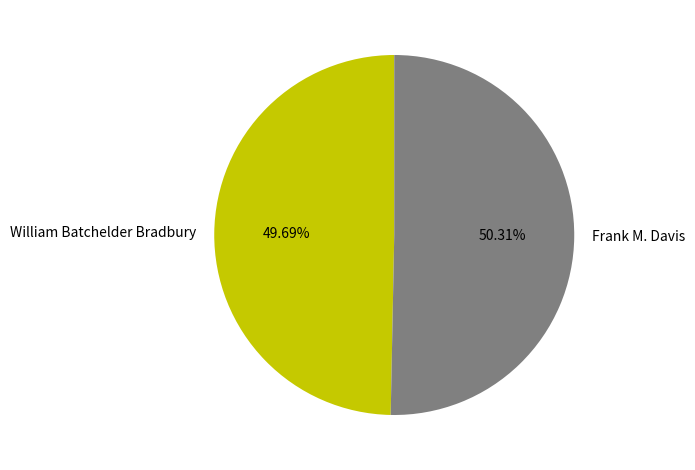

To the nearest percent, what percentage of the pie is Frank M. Davis?

50%